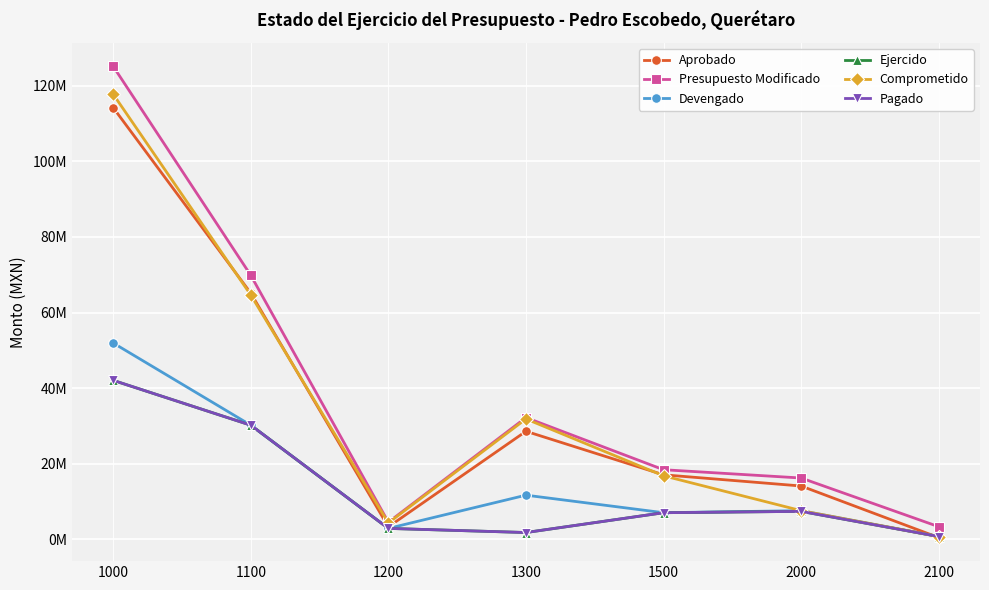

Is this an area chart (filled region under the line)?

No